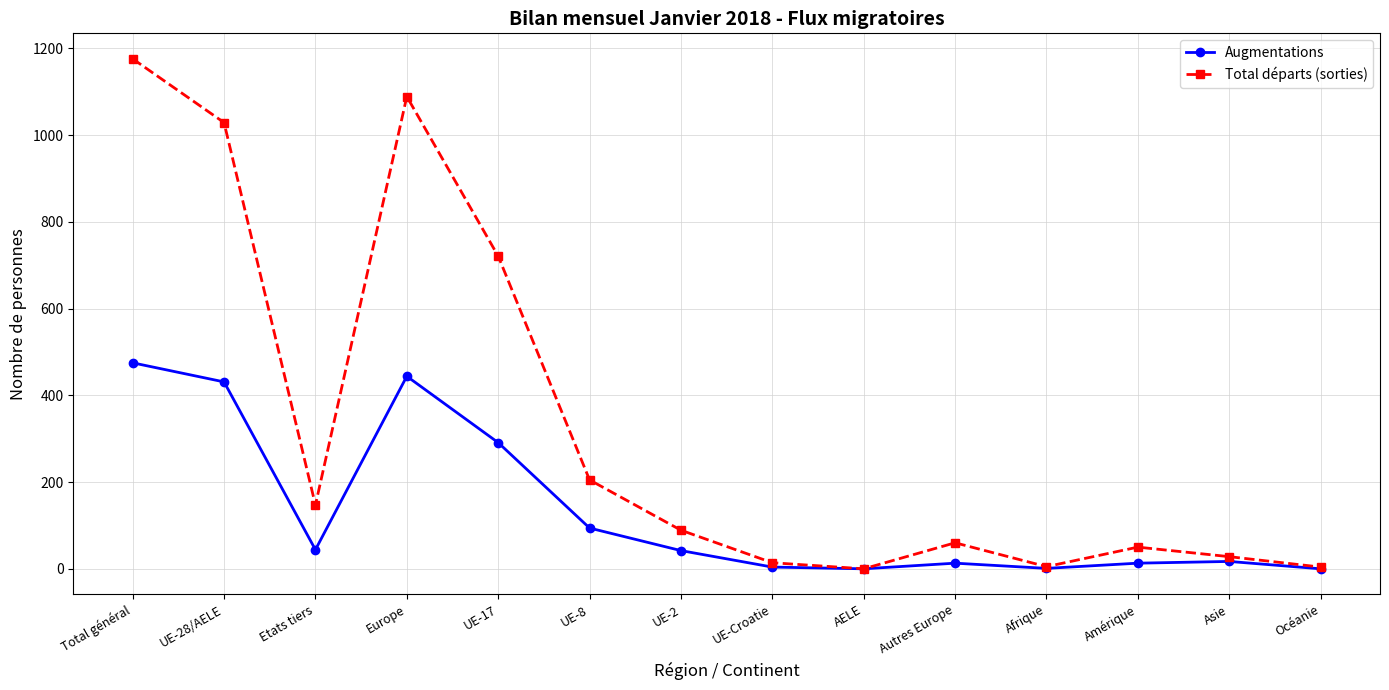

Which series has the largest total across all categories?

Total départs (sorties)